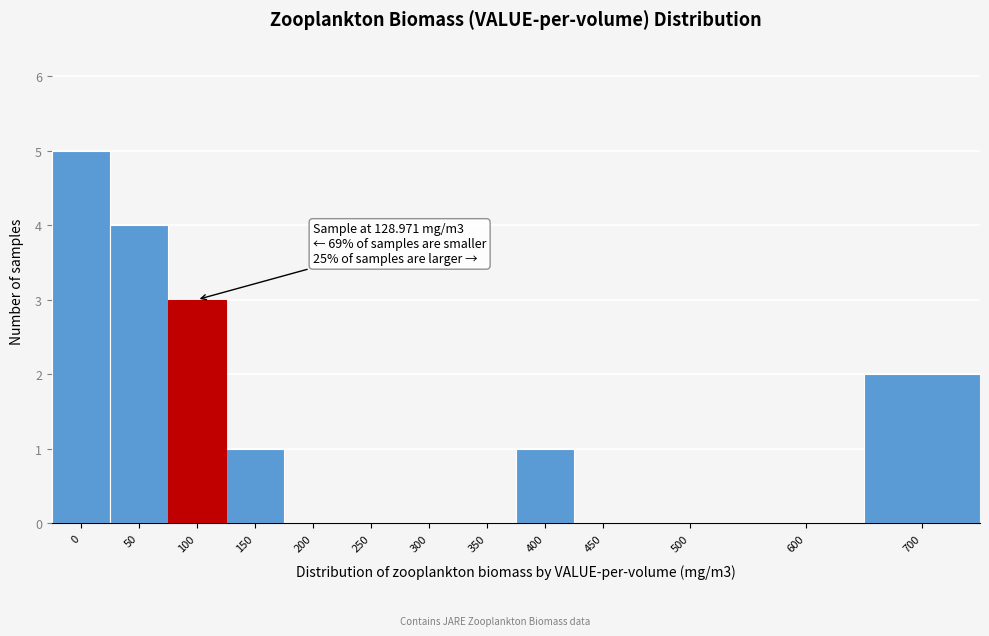

Reading right to left, what are all the values shown in this chart?

700=2	600=0	500=0	450=0	400=1	350=0	300=0	250=0	200=0	150=1	100=3	50=4	0=5